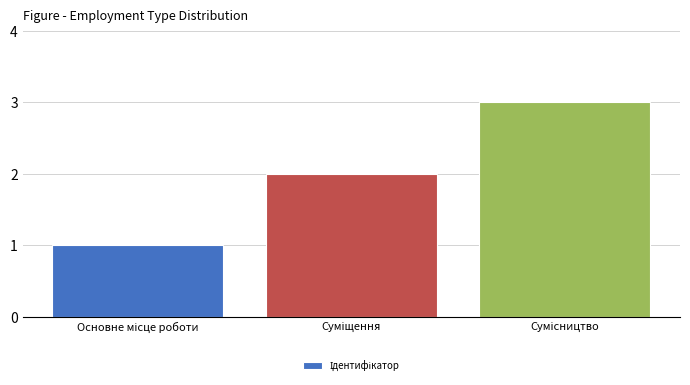

What is the value of the 3rd bar from the left?

3